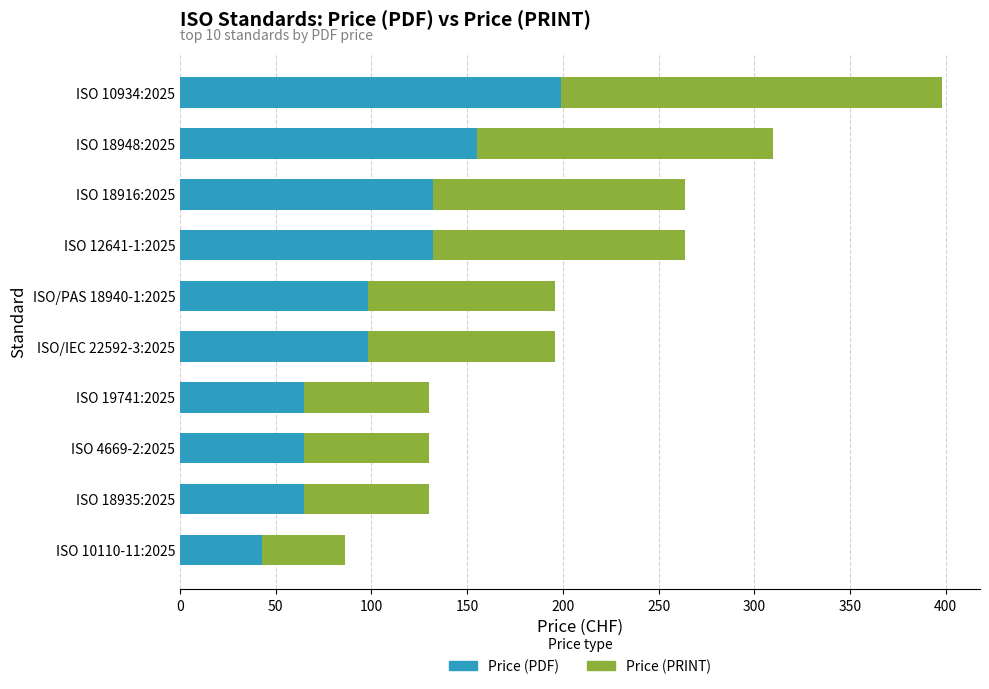

At which category is the sum across all series the highest?

ISO 10934:2025